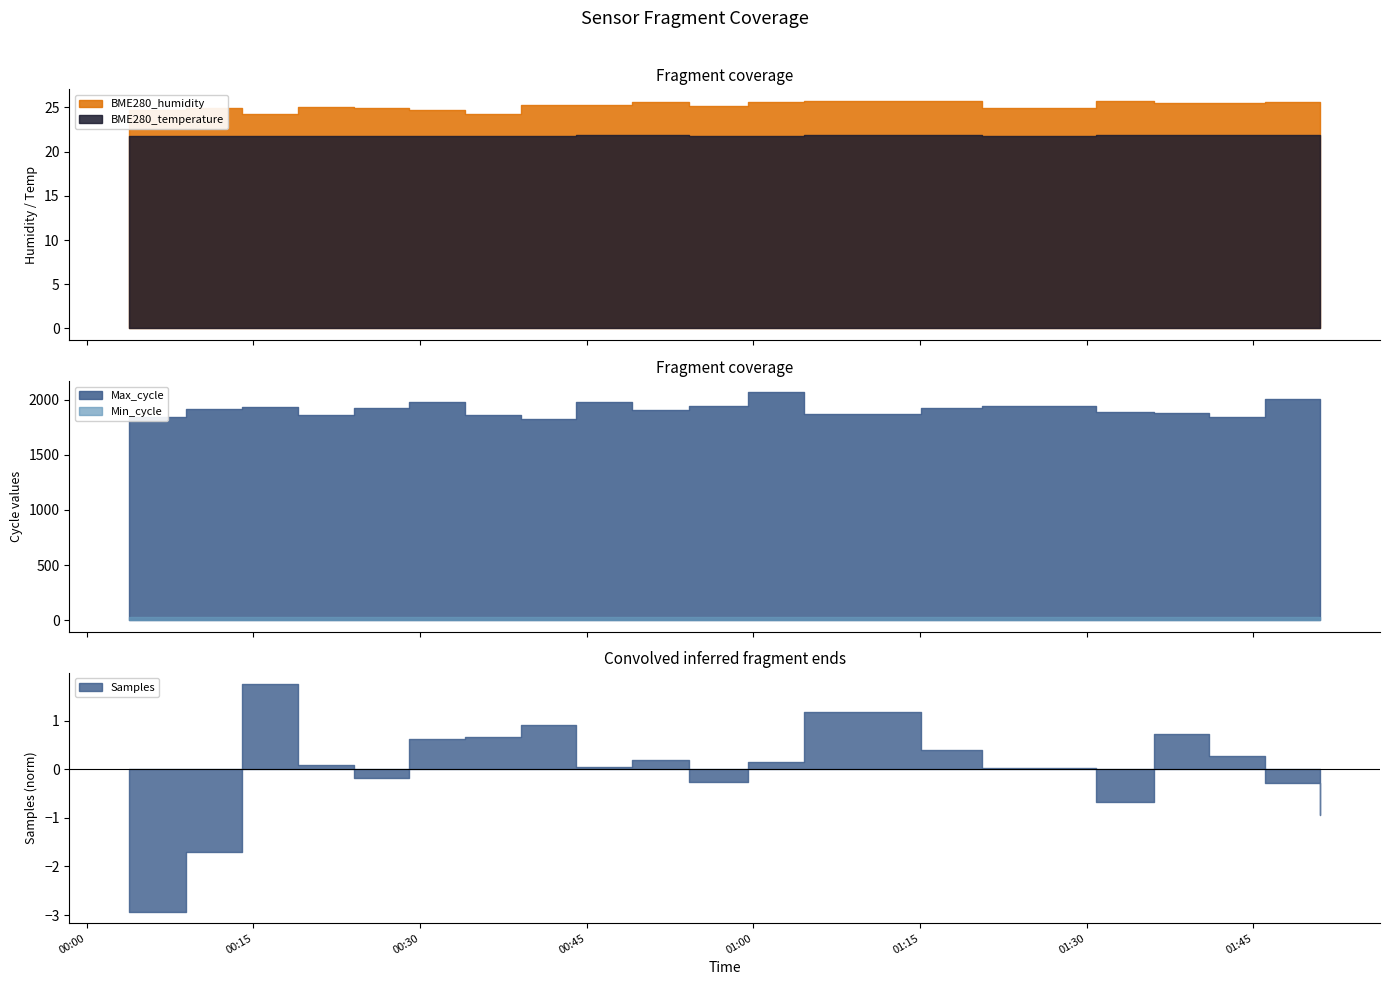

What is the label of the 8th point from the left?

2022/01/27 00:39:04